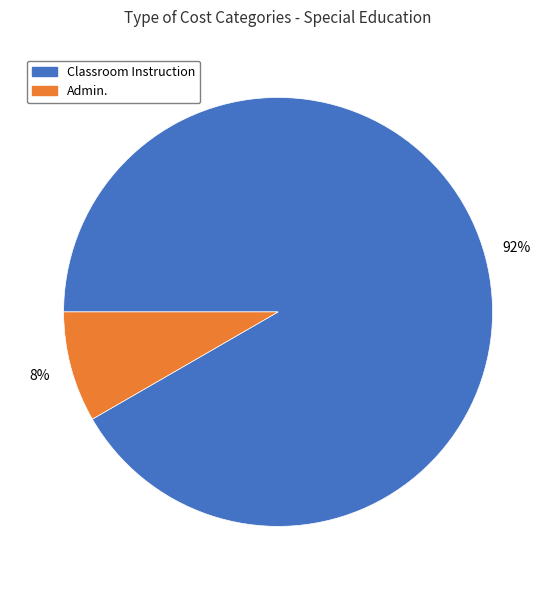

Between Classroom Instruction and Admin., which is larger?

Classroom Instruction